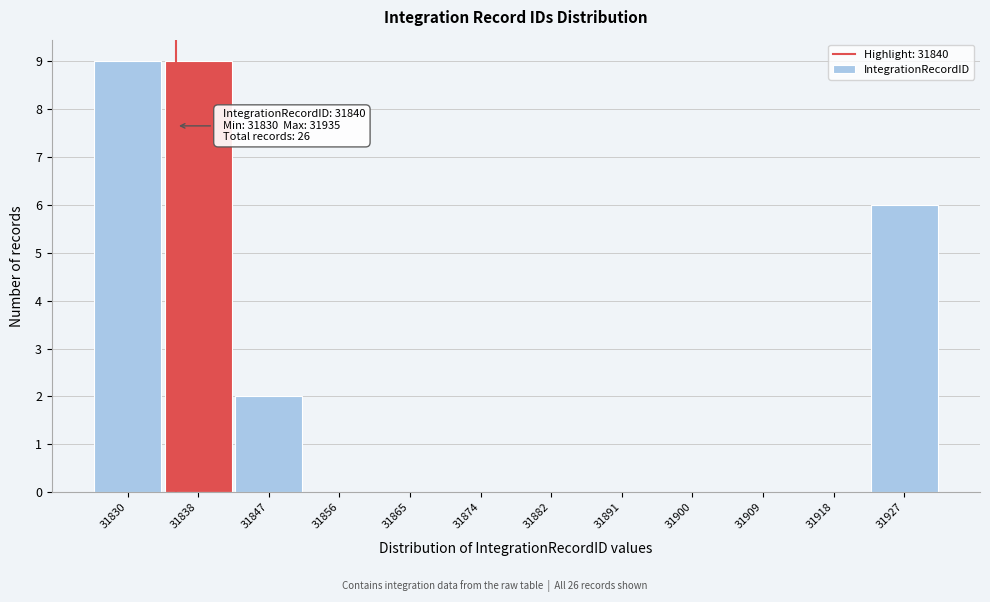

Reading left to right, transcribe all the data shown in this chart.

31830=9	31838=9	31847=2	31856=0	31865=0	31874=0	31882=0	31891=0	31900=0	31909=0	31918=0	31927=6